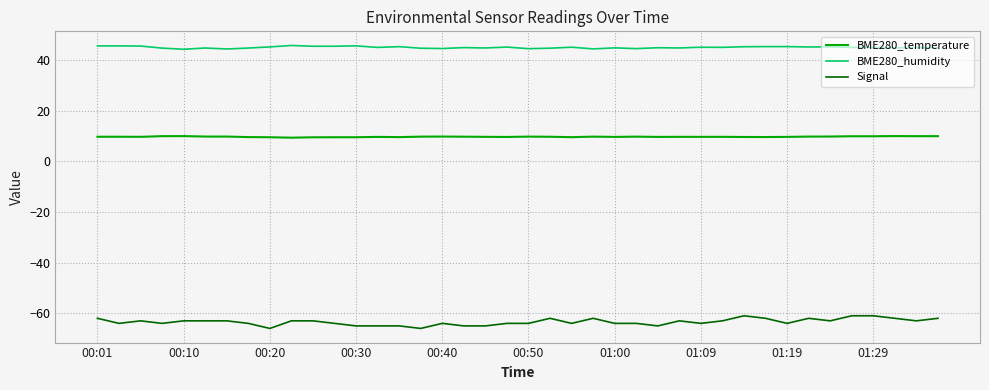

Which series has the widest spread of values?

Signal